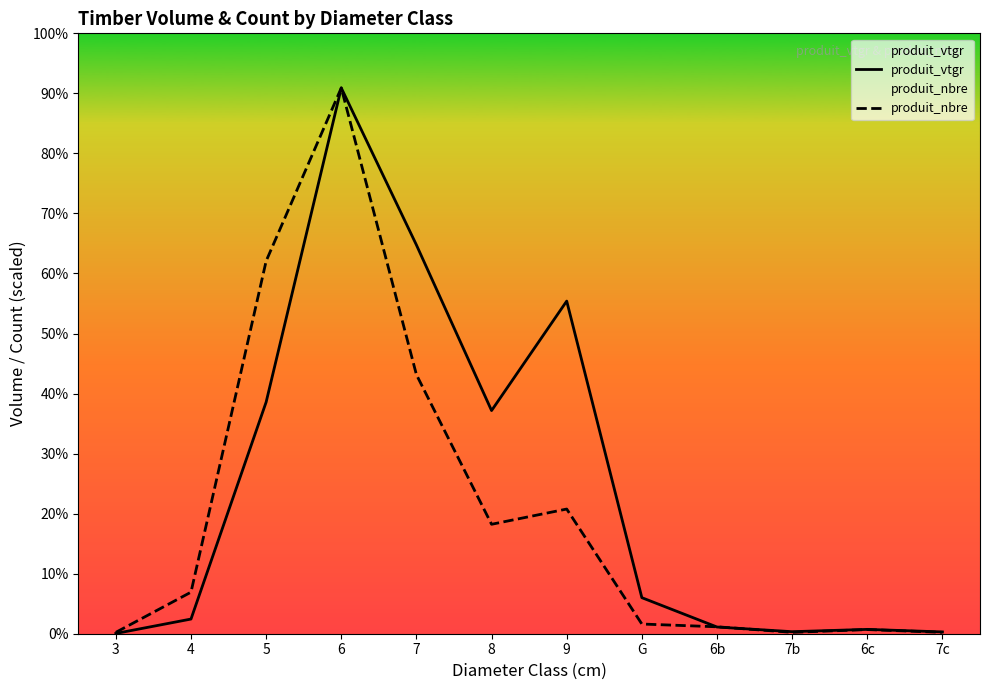

What is the spread (max minus min) of values at 6c?

0.3